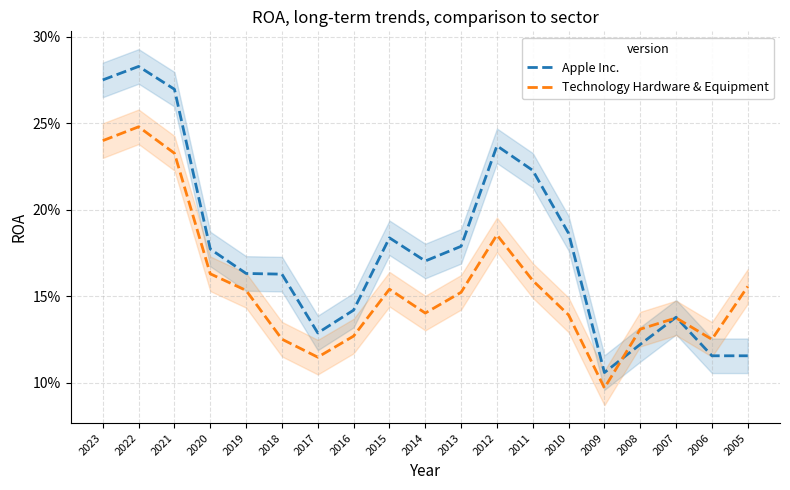

Read the Apple Inc. value at 2009.

0.1